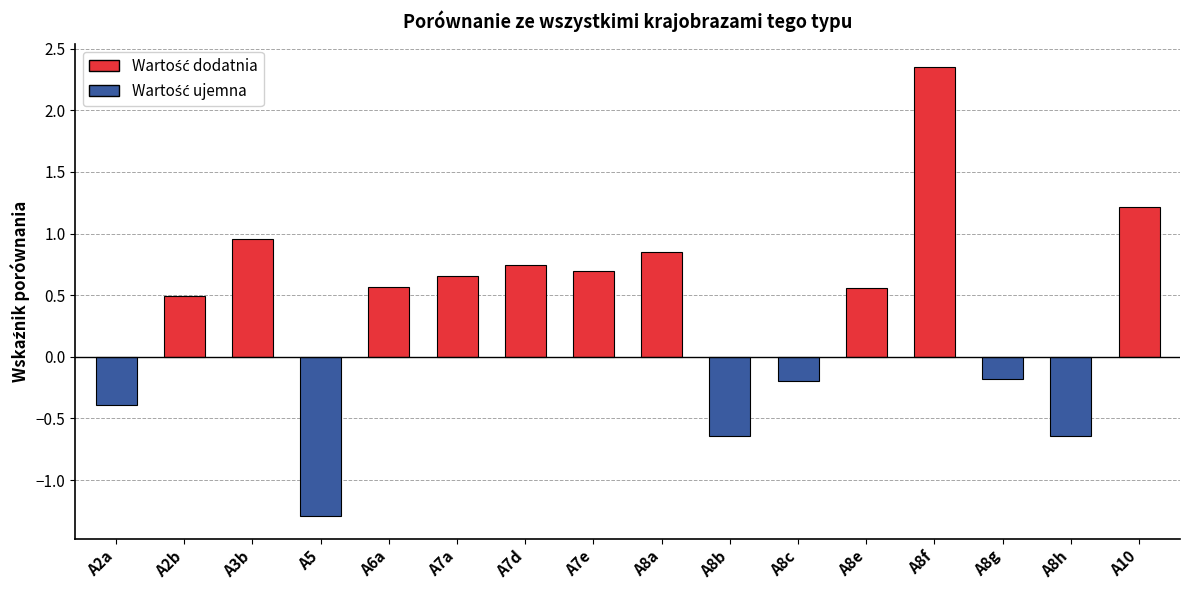

The chart shows a value of 3.5 at A8f. True or false?

False